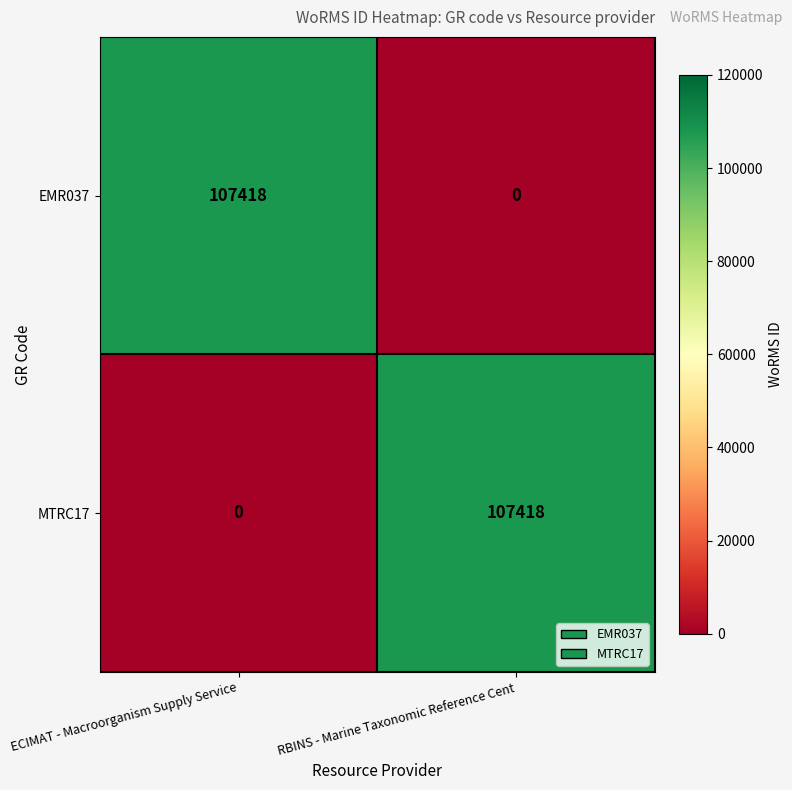

What is the highest value of the EMR037 series?

107418